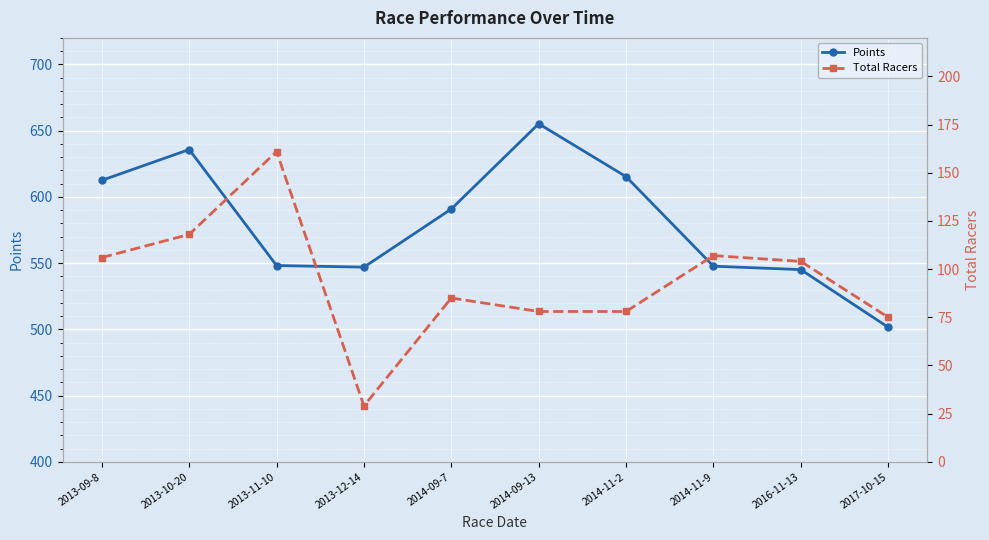

What value does the Total Racers series have at 2014-11-2?

78.0